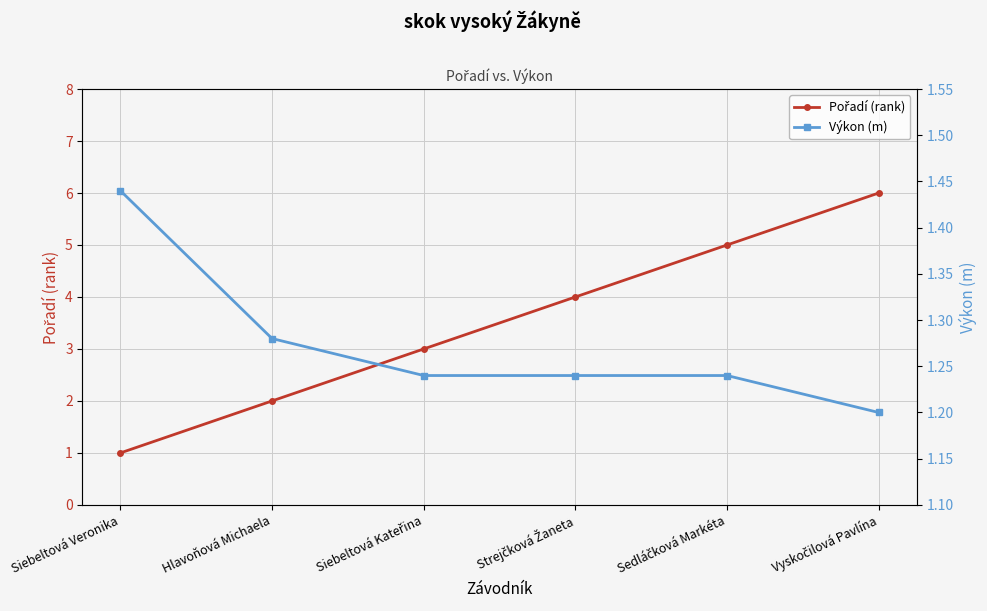

What are all the series names shown in the legend?

Pořadí (rank), Výkon (m)